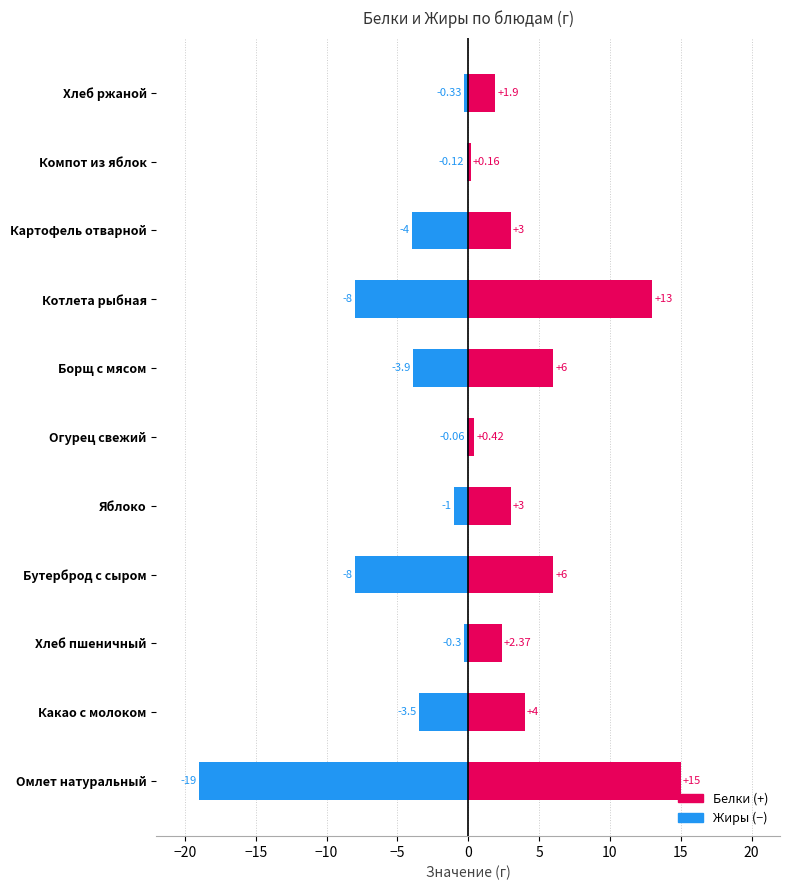

What is the difference between the maximum and minimum values in the Жиры series?

18.9